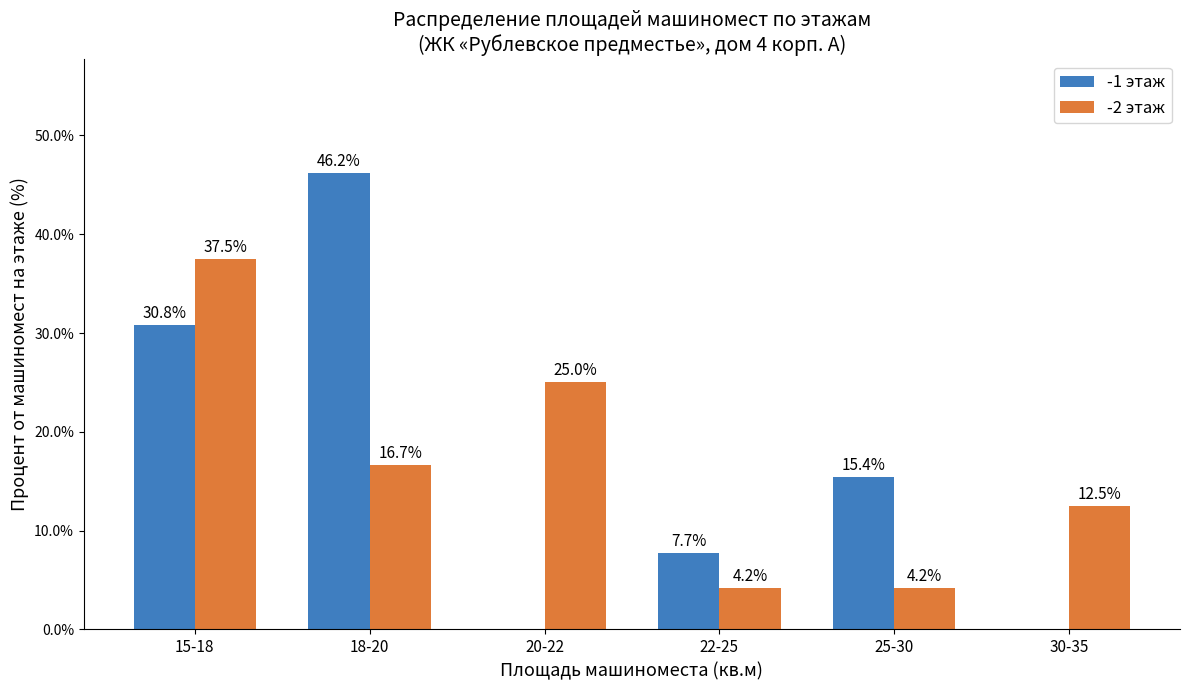

Between 18-20 and 25-30, which series saw the biggest shift?

-1 этаж